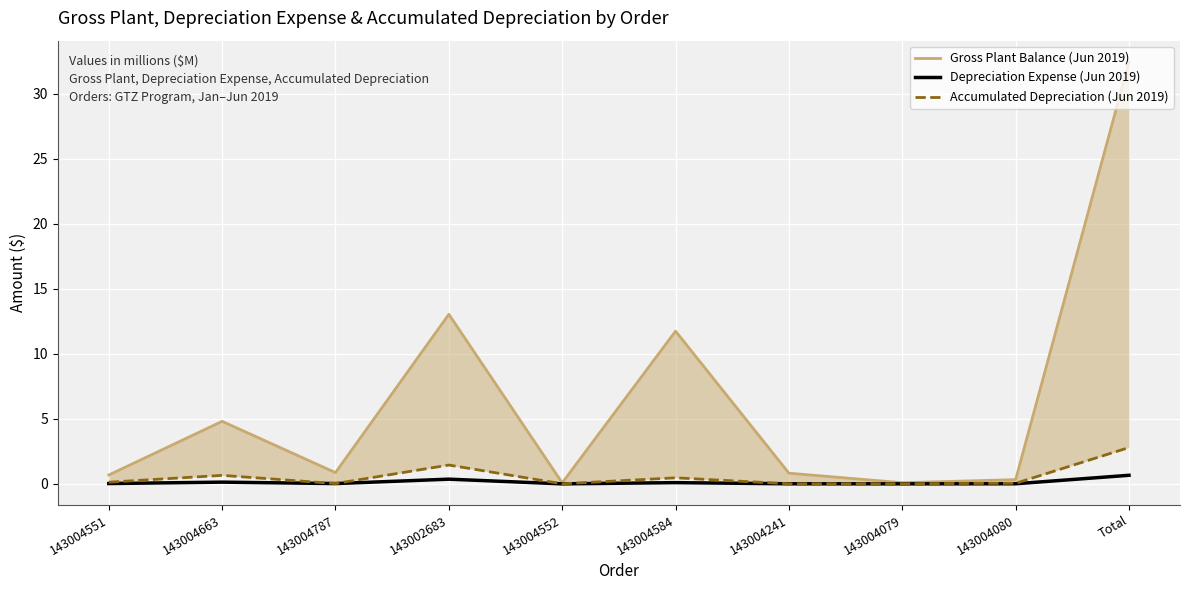

What position from the left is 143004080?

9